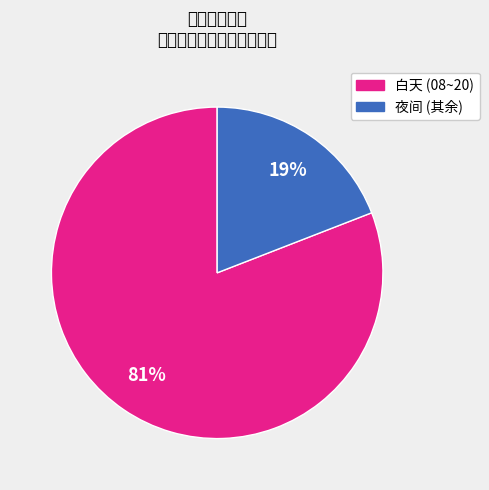

Which slice is the largest?

白天 (08~20)